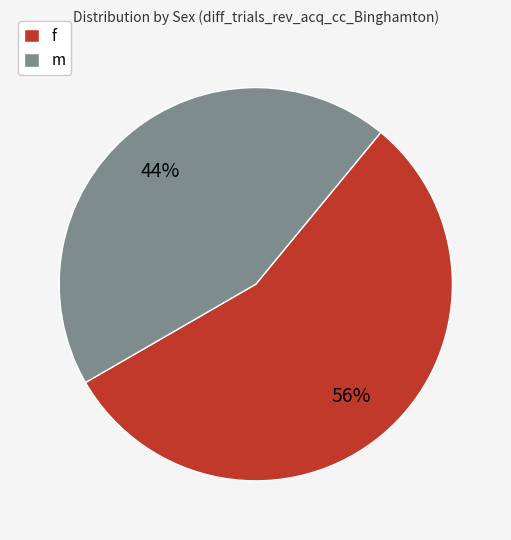

Does f account for over 50% of the chart?

Yes